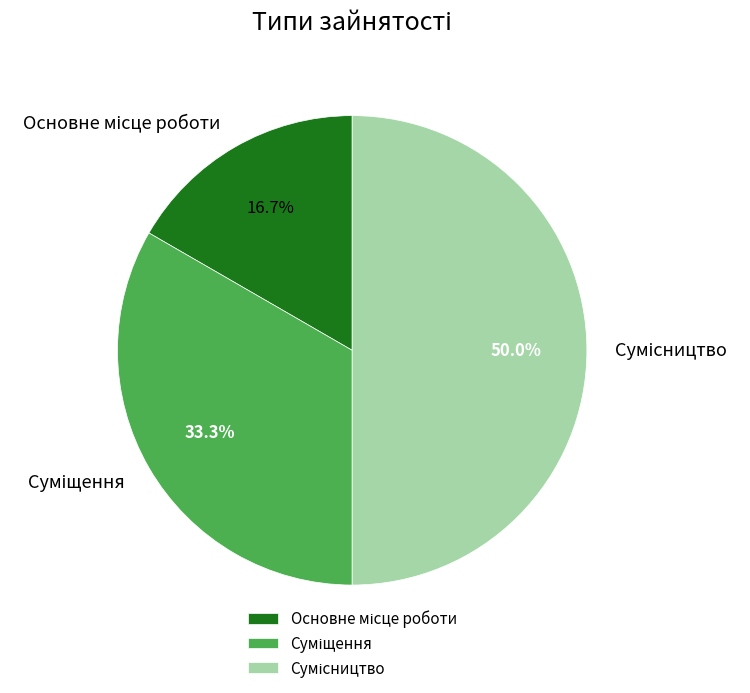

To the nearest percent, what is the difference between the largest and smallest slice percentages?

33%